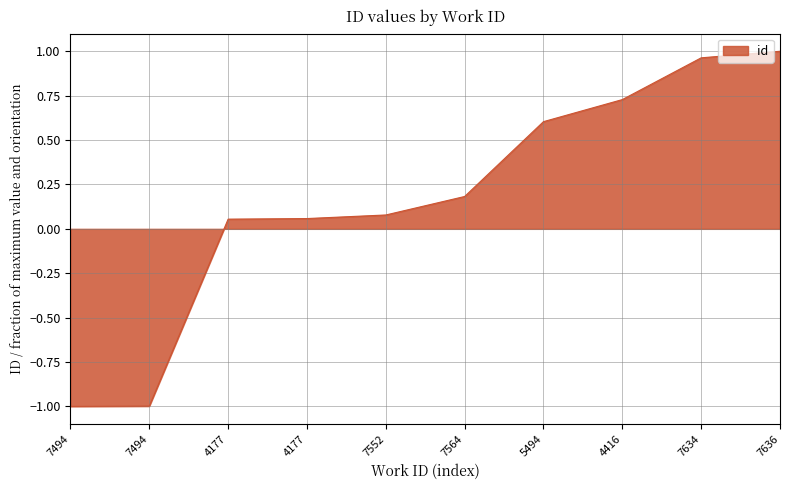

How many positive values are there?

8